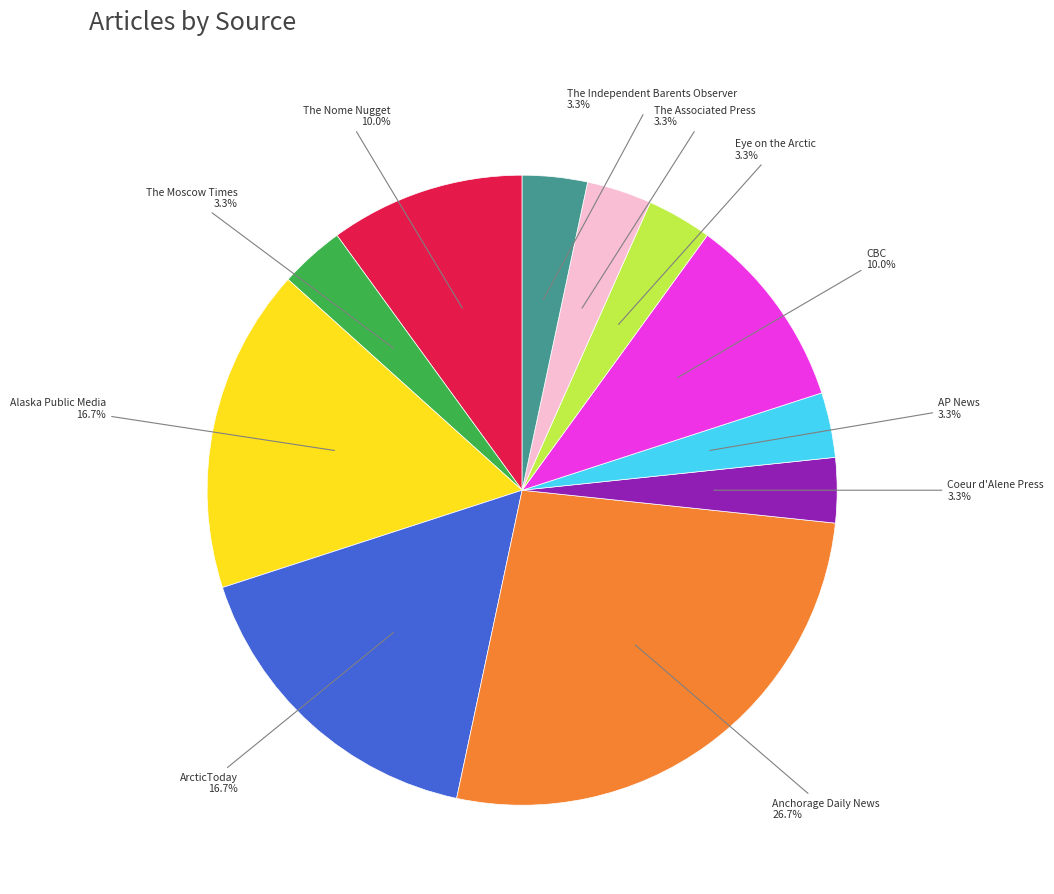

Is there any slice that represents more than half of the pie?

No